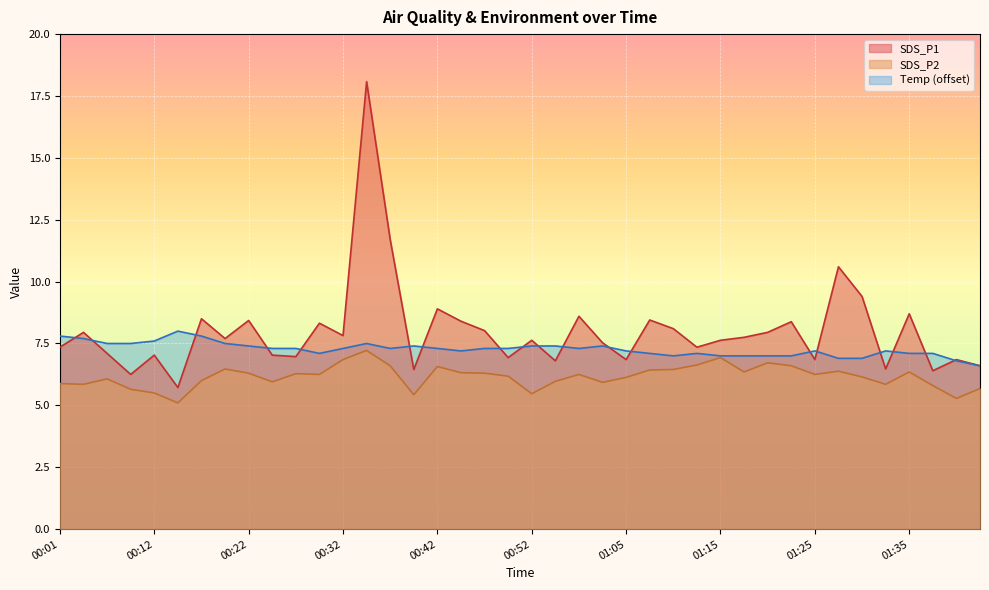

Rank the series at 01:15 from highest to lowest value.

SDS_P1, Temp, SDS_P2